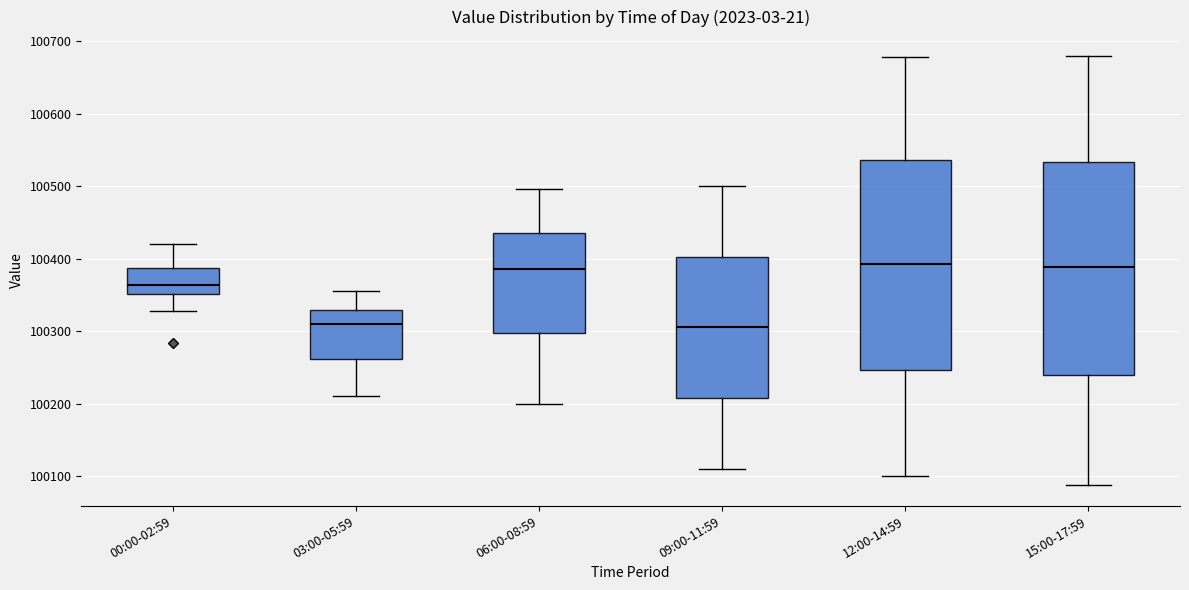

Reading left to right, read every box against the y-axis: the position of its median line, the range the box covers, and the ends of its whiskers. The values are not printed on the chart, so give them approximately, as read against the axis.

00:00-02:59: median 100360, box 100350 to 100390, whiskers 100330 to 100420
03:00-05:59: median 100310, box 100260 to 100330, whiskers 100210 to 100360
06:00-08:59: median 100390, box 100300 to 100430, whiskers 100200 to 100500
09:00-11:59: median 100310, box 100210 to 100400, whiskers 100110 to 100500
12:00-14:59: median 100390, box 100250 to 100540, whiskers 100100 to 100680
15:00-17:59: median 100390, box 100240 to 100530, whiskers 100090 to 100680